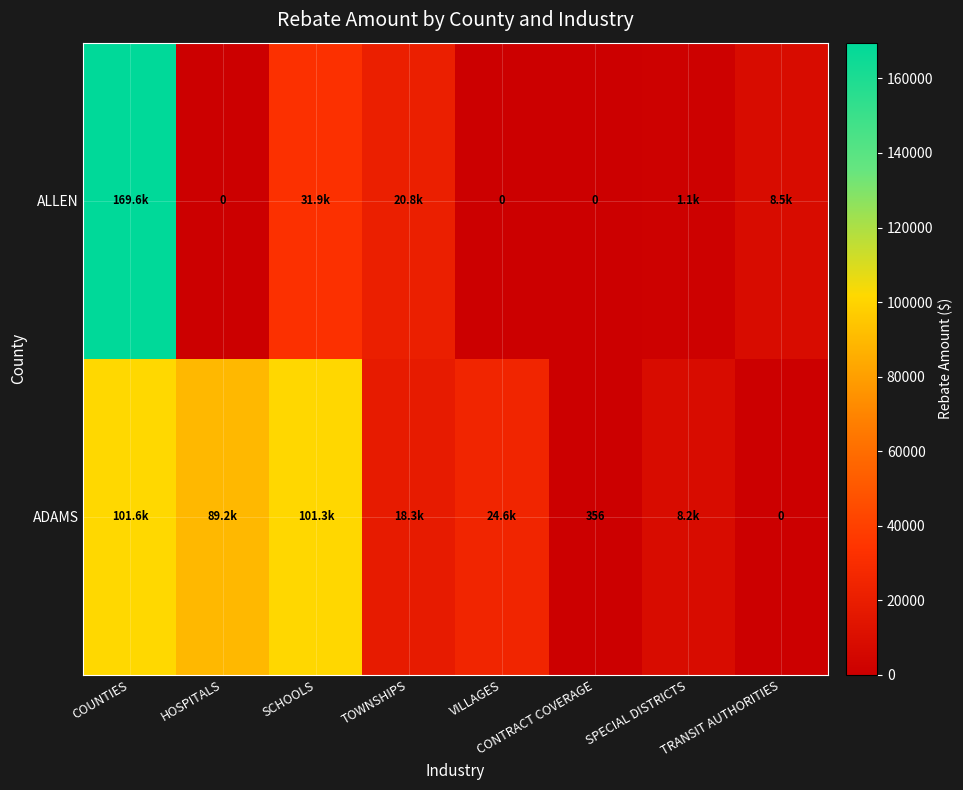

Is the value of ALLEN at VILLAGES greater than the value of ADAMS at CONTRACT COVERAGE?

No